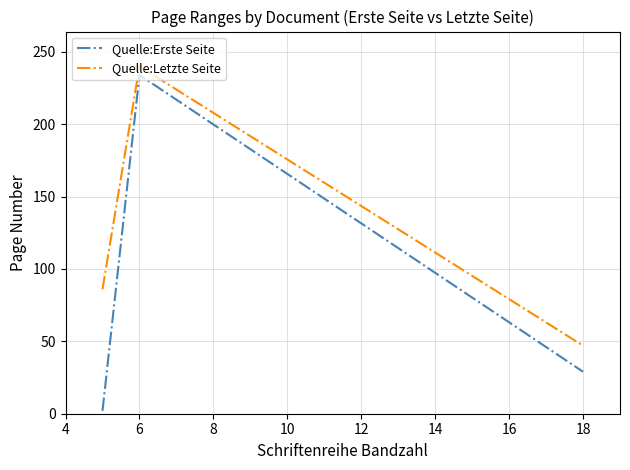

Which series has the largest total across all categories?

Quelle:Letzte Seite